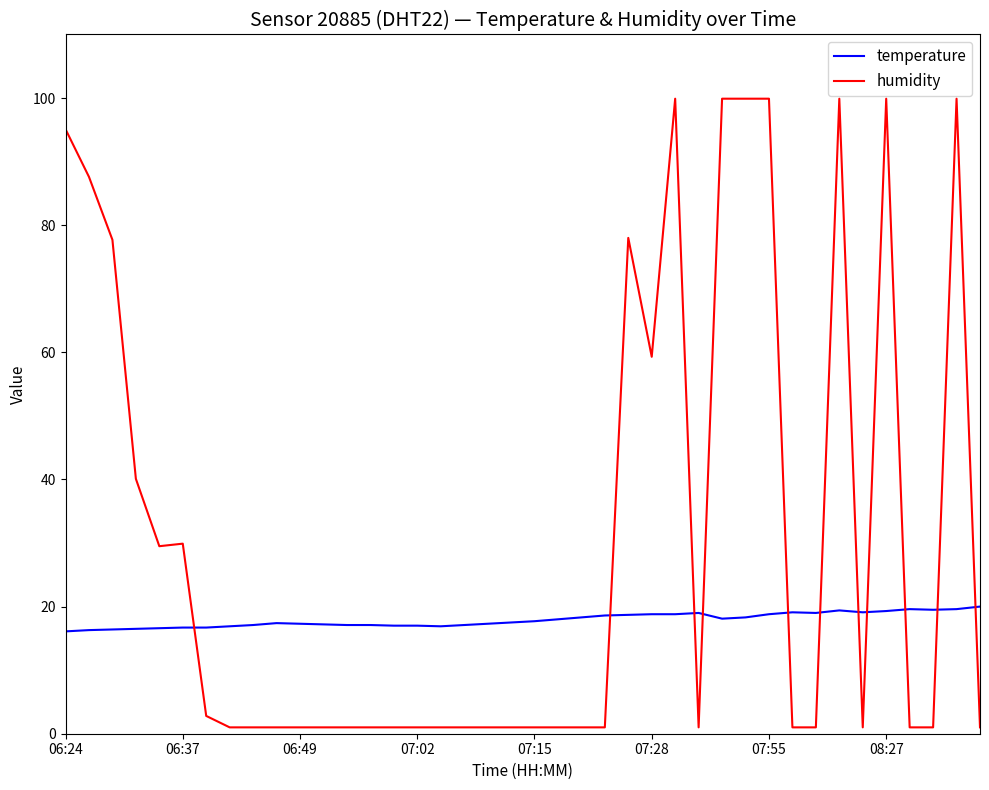

At how many categories does at least one series exceed 11?

40